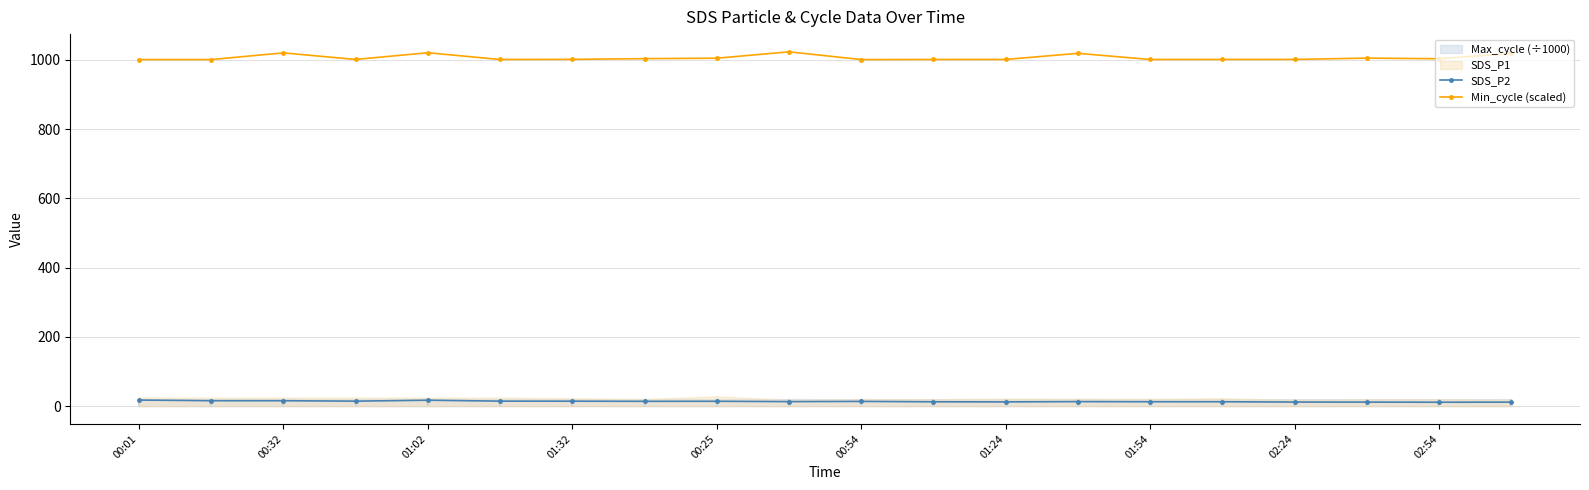

What is the maximum value shown in the chart?

1023.6